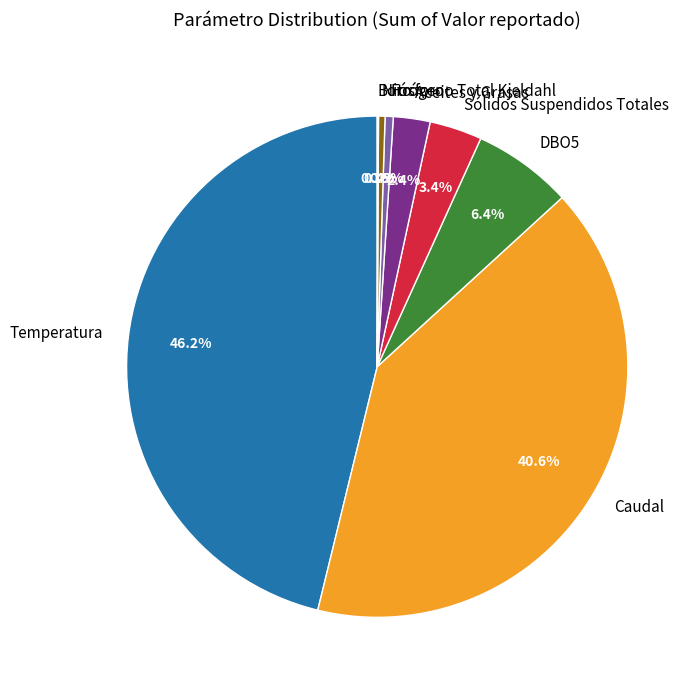

To the nearest percent, what is the difference between the largest and smallest slice percentages?

46%